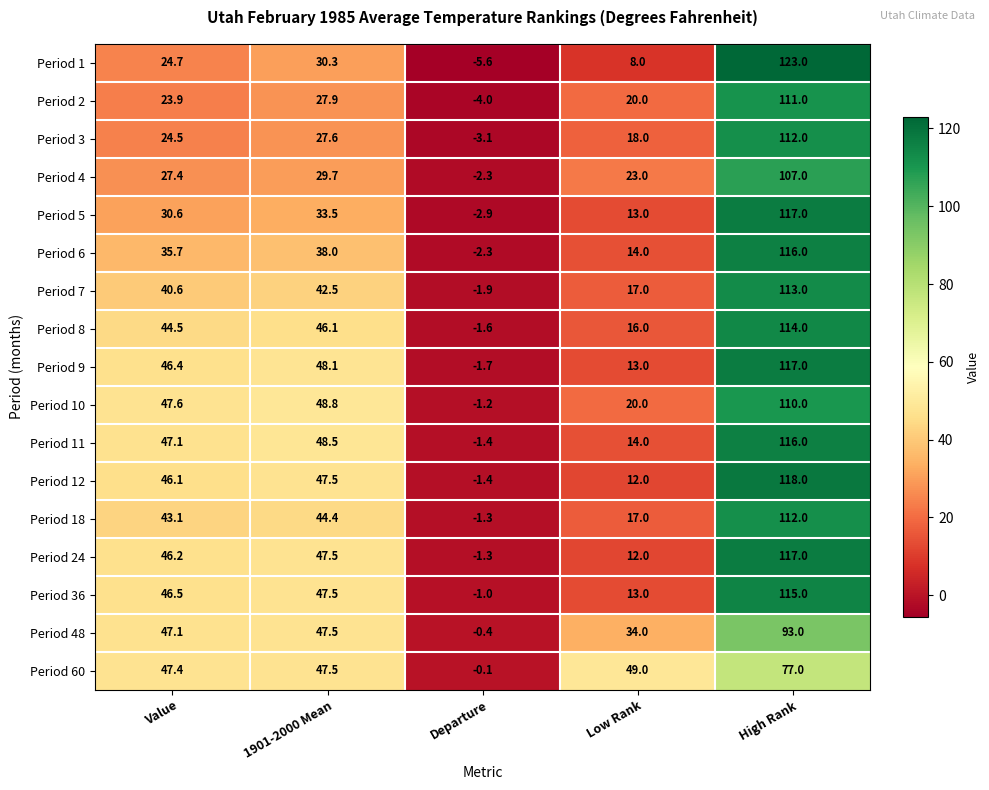

True or false: Period 1 has a value of 35.4 at Value.

False